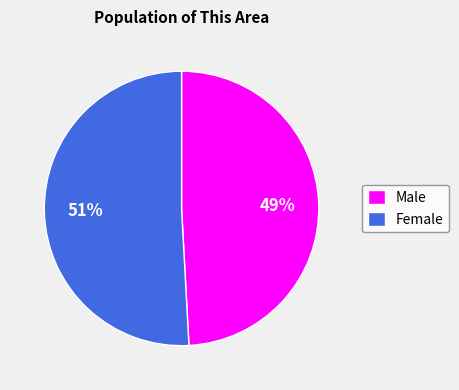

Which category has the smallest portion of the pie?

Male